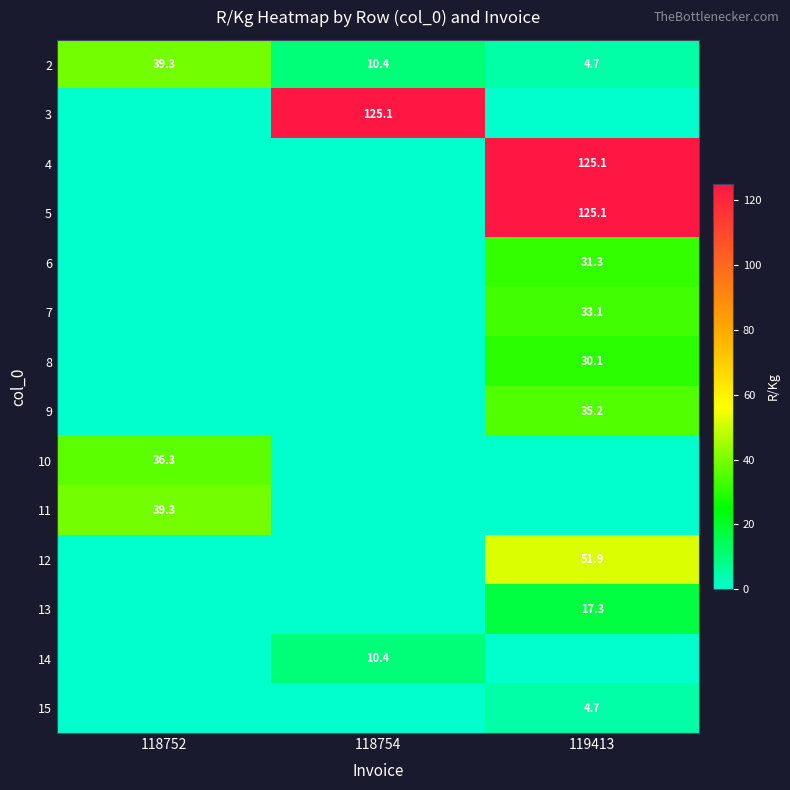

The 2 series shows 4.7 at 119413. True or false?

True